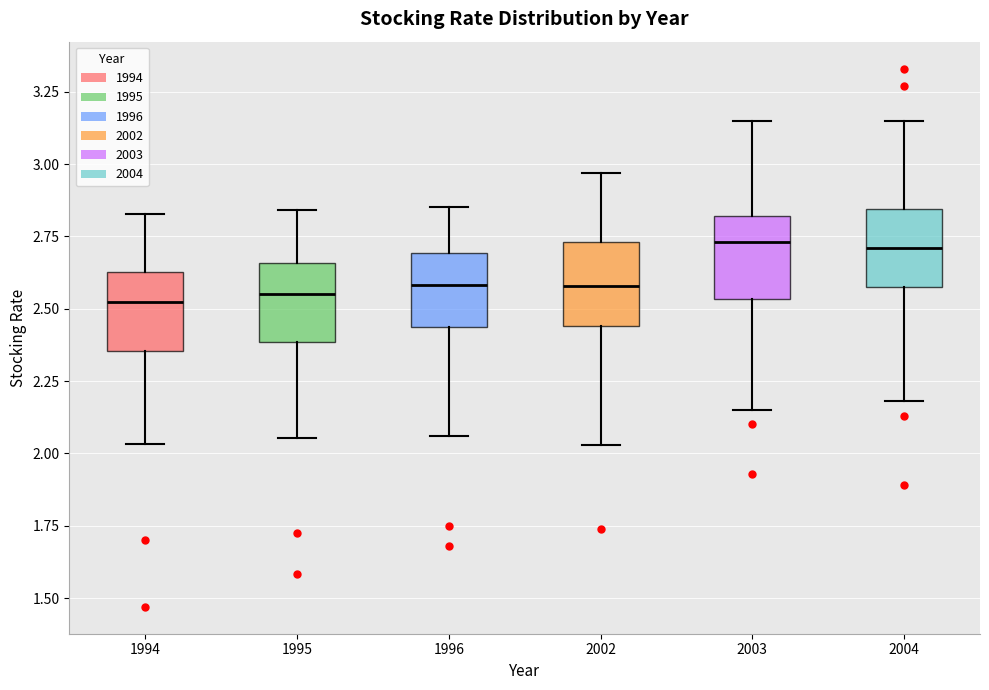

Reading left to right, read every box against the y-axis: the position of its median line, the range the box covers, and the ends of its whiskers. The values are not printed on the chart, so give them approximately, as read against the axis.

1994: median 2.50, box 2.35 to 2.65, whiskers 2.05 to 2.85
1995: median 2.55, box 2.40 to 2.65, whiskers 2.05 to 2.85
1996: median 2.60, box 2.45 to 2.70, whiskers 2.05 to 2.85
2002: median 2.60, box 2.45 to 2.75, whiskers 2.05 to 2.95
2003: median 2.75, box 2.55 to 2.80, whiskers 2.15 to 3.15
2004: median 2.70, box 2.60 to 2.85, whiskers 2.20 to 3.15